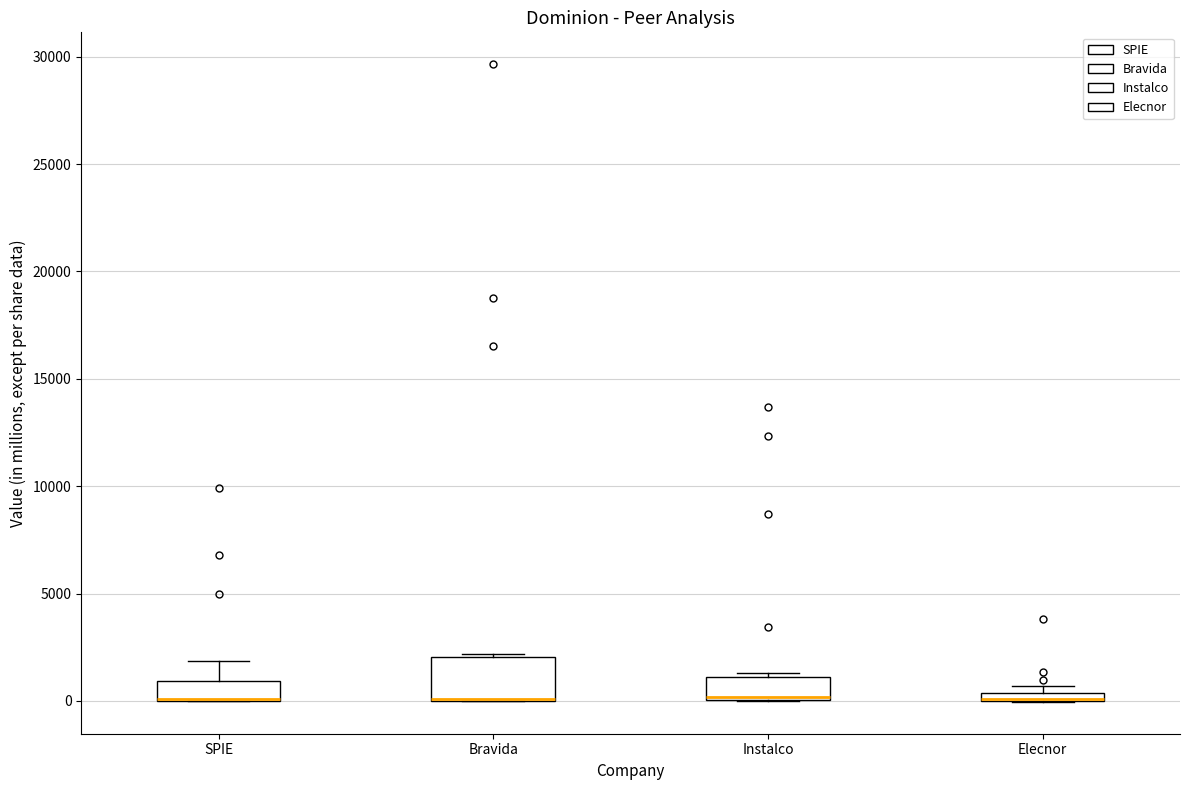

Comparing the boxes themselves (not the whiskers), which one is the tallest?

Bravida